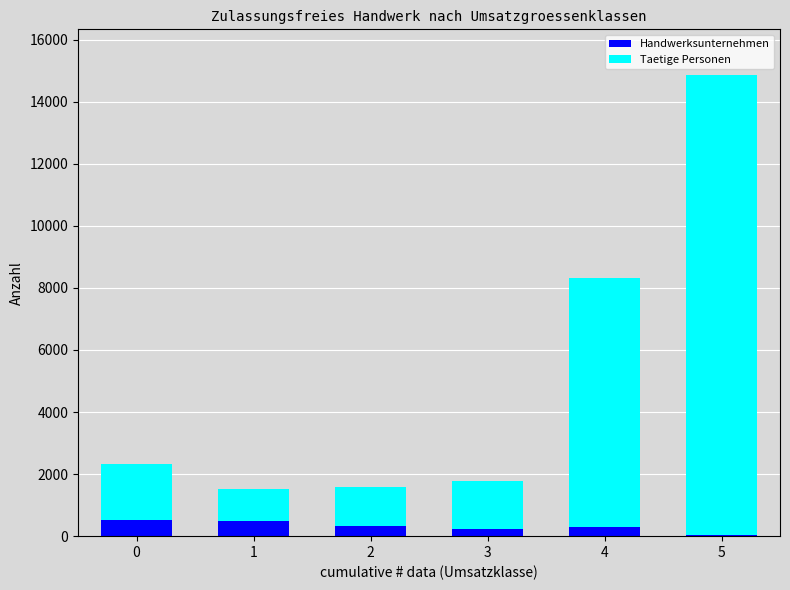

At which category is the sum across all series the highest?

5